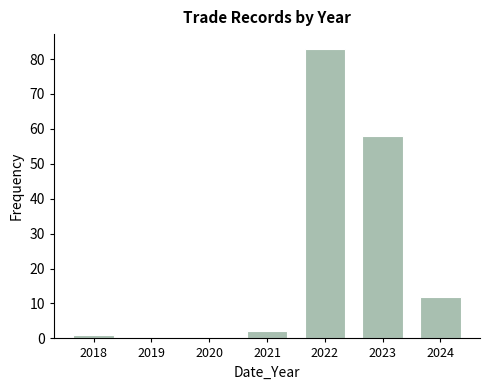

Reading left to right, list every bar in this chart as the range it spans on the x-axis followed by its height. The values are not printed on the chart, so give them approximately, as read against the axis.

2017.5 to 2018.5: 1
2018.5 to 2019.5: 0
2019.5 to 2020.5: 0
2020.5 to 2021.5: 2
2021.5 to 2022.5: 83
2022.5 to 2023.5: 58
2023.5 to 2024.5: 12